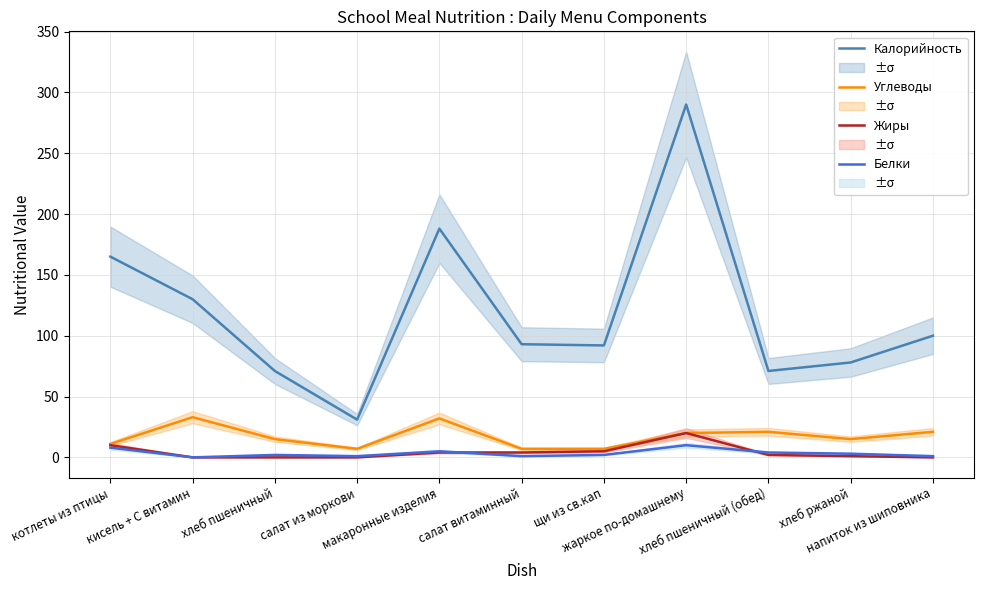

Reading left to right, what are all the values shown in this chart?

Калорийность: котлеты из птицы=165.0	кисель + С витамин=130.0	хлеб пшеничный=71.0	салат из моркови=31.0	макаронные изделия=188.0	салат витаминный=93.0	щи из св.кап=92.0	жаркое по-домашнему=290.0	хлеб пшеничный (обед)=71.0	хлеб ржаной=78.0	напиток из шиповника=100.0
Углеводы: котлеты из птицы=11.0	кисель + С витамин=33.0	хлеб пшеничный=15.0	салат из моркови=7.0	макаронные изделия=32.0	салат витаминный=7.0	щи из св.кап=7.0	жаркое по-домашнему=20.0	хлеб пшеничный (обед)=21.0	хлеб ржаной=15.0	напиток из шиповника=21.0
Жиры: котлеты из птицы=10.0	кисель + С витамин=0.0	хлеб пшеничный=0.0	салат из моркови=0.0	макаронные изделия=4.0	салат витаминный=4.0	щи из св.кап=5.0	жаркое по-домашнему=20.0	хлеб пшеничный (обед)=2.0	хлеб ржаной=1.0	напиток из шиповника=0.0
Белки: котлеты из птицы=8.0	кисель + С витамин=0.0	хлеб пшеничный=2.0	салат из моркови=1.0	макаронные изделия=5.0	салат витаминный=1.0	щи из св.кап=2.0	жаркое по-домашнему=10.0	хлеб пшеничный (обед)=4.0	хлеб ржаной=3.0	напиток из шиповника=1.0